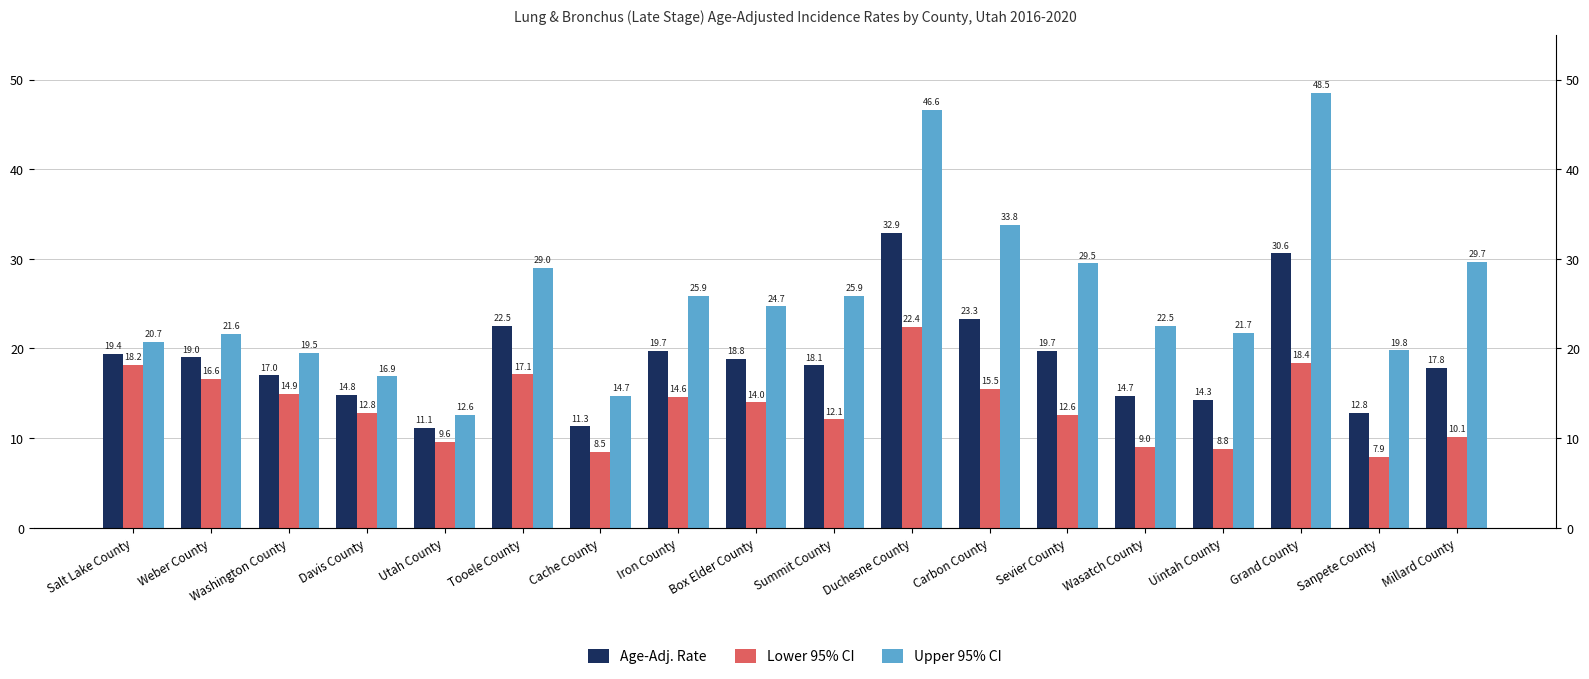

At which category is the sum across all series the highest?

Duchesne County